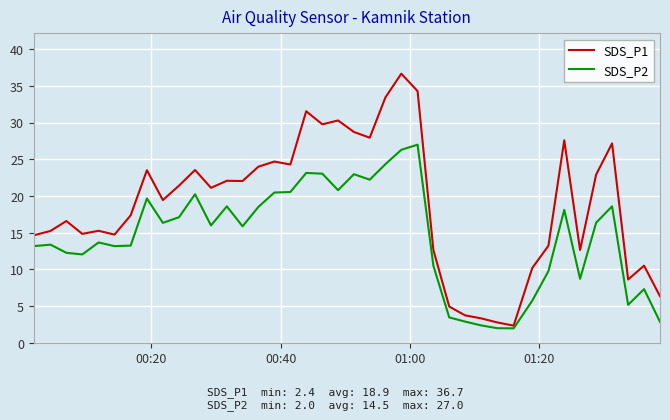

Rank the series by their maximum value, from highest to lowest.

SDS_P1, SDS_P2